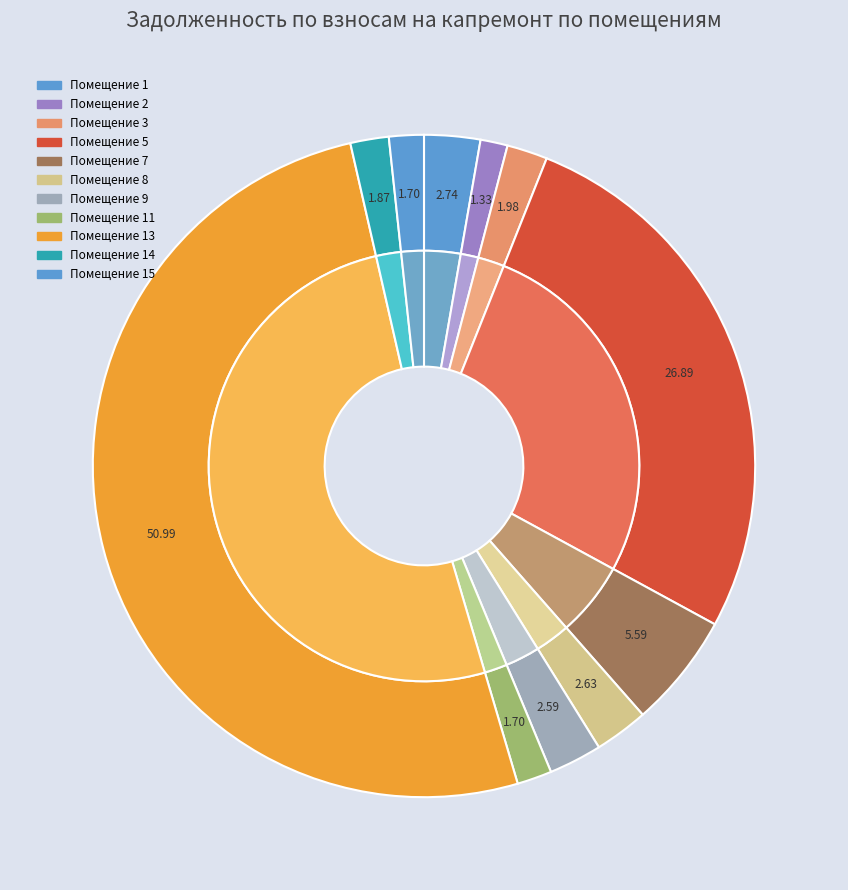

Which slice is the largest?

13